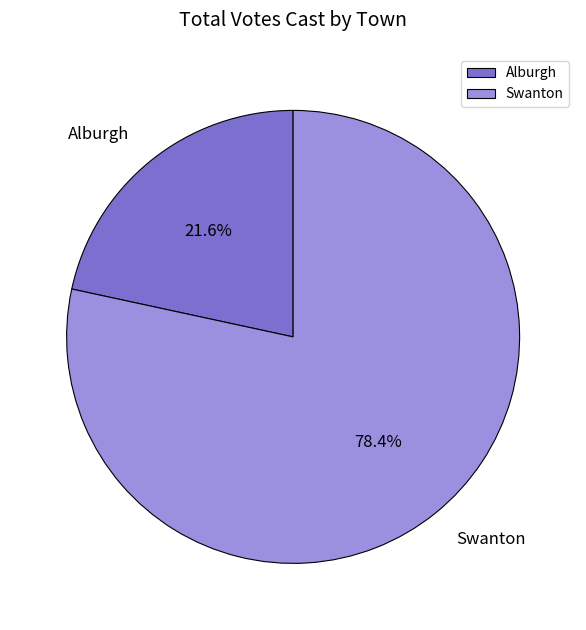

Is it true that Swanton is 91% of the pie?

False